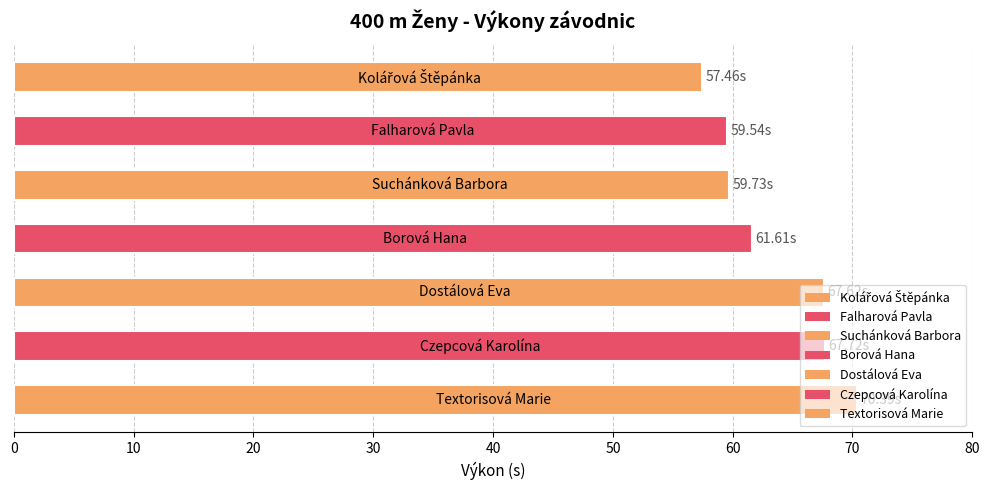

What is the sum of all values?

444.1